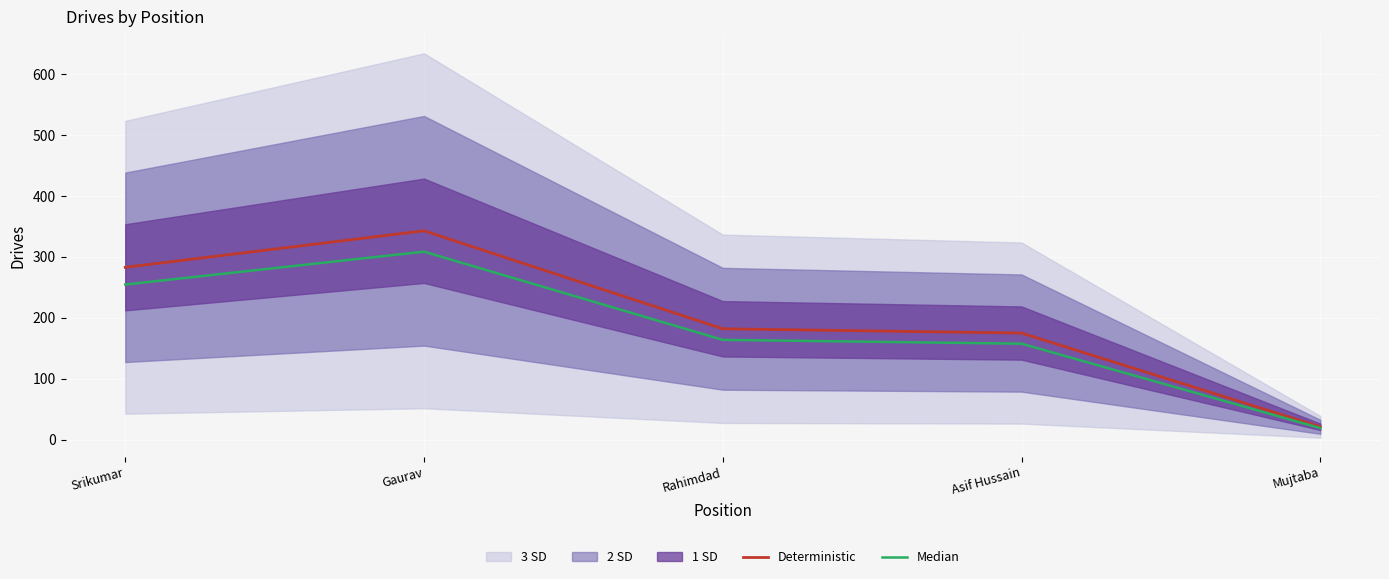

What is the approximate value of Median at Gaurav?

308.7